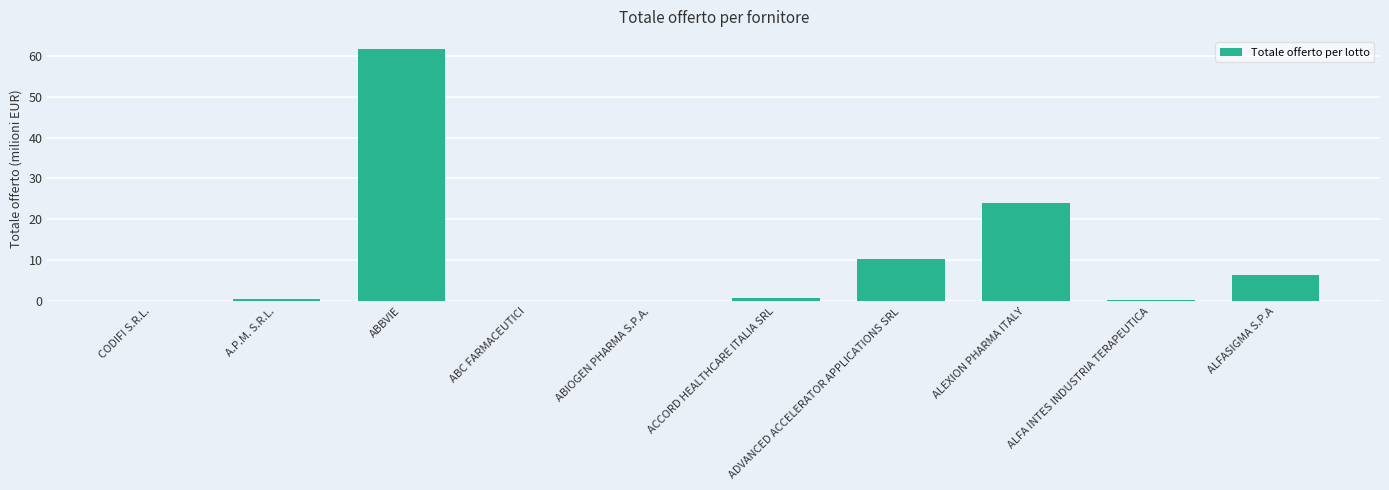

Which label corresponds to the largest value in the chart?

ABBVIE